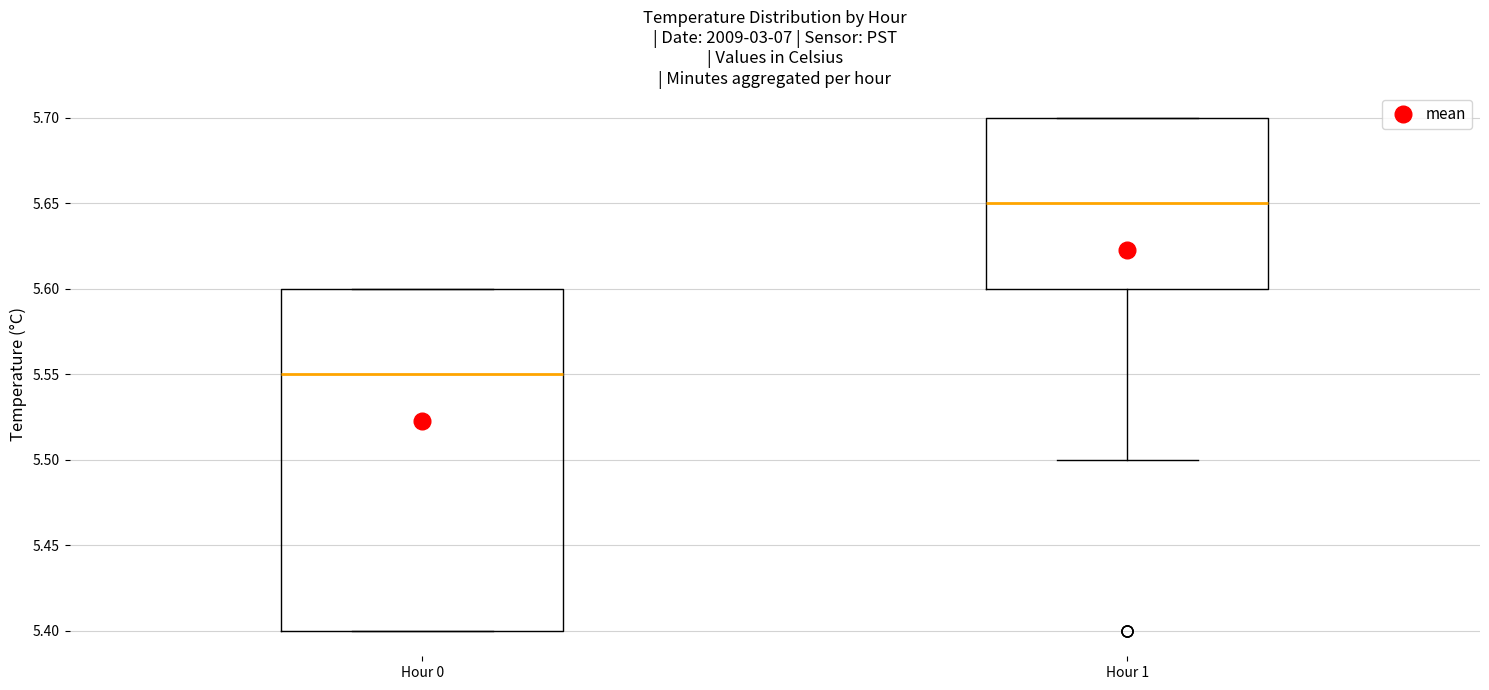

Comparing the boxes themselves (not the whiskers), which one is the tallest?

Hour 0